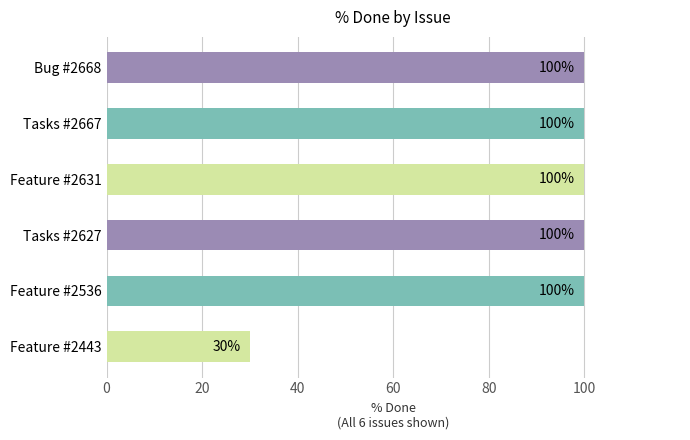

Which label corresponds to the smallest value in the chart?

Feature #2443